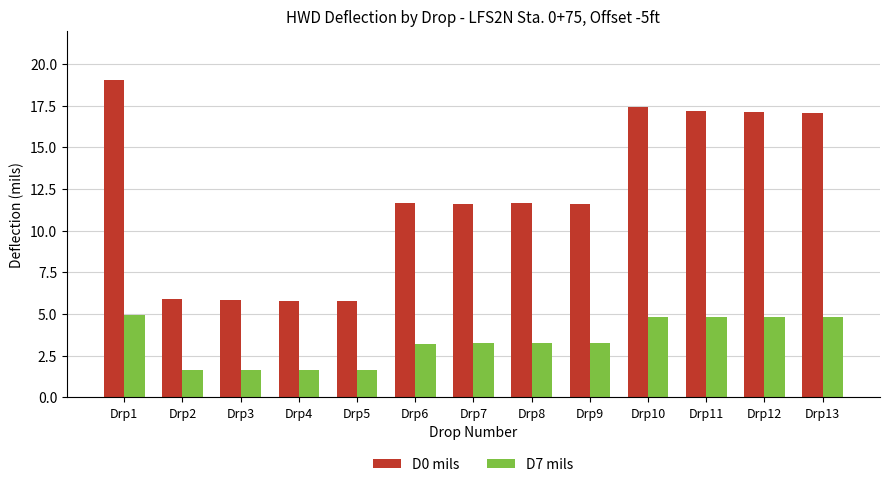

Is it true that D7 mils equals 1.6 at Drp5?

True